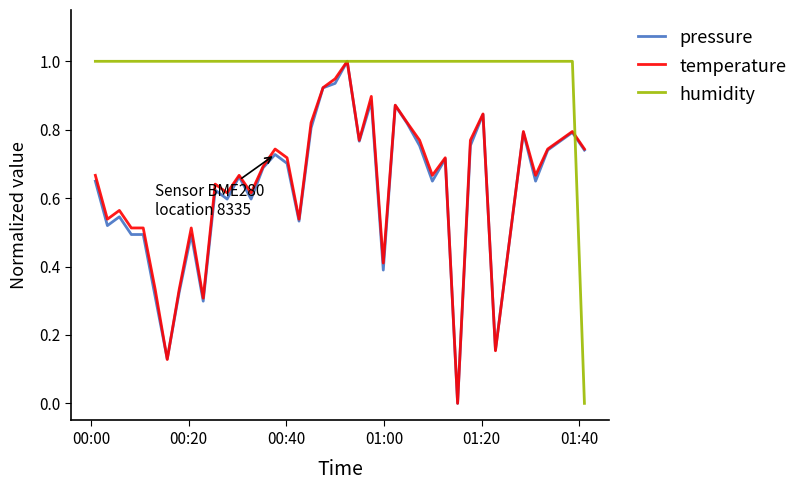

Which series ends up on top after the final intersection of temperature and humidity?

temperature